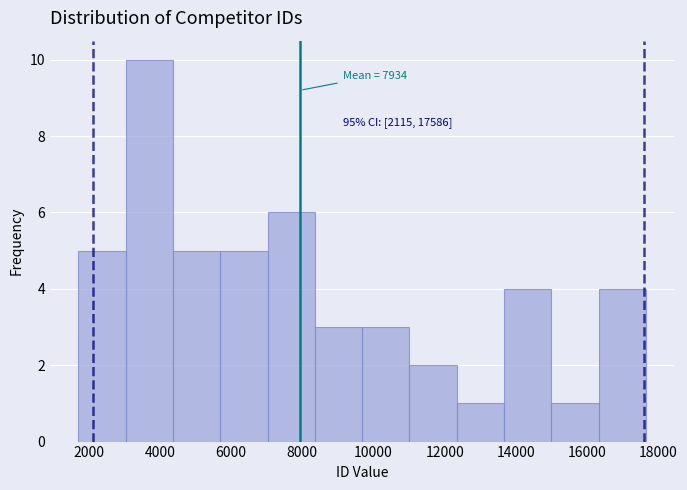

Which range on the x-axis has the tallest bar?

3000 to 4400